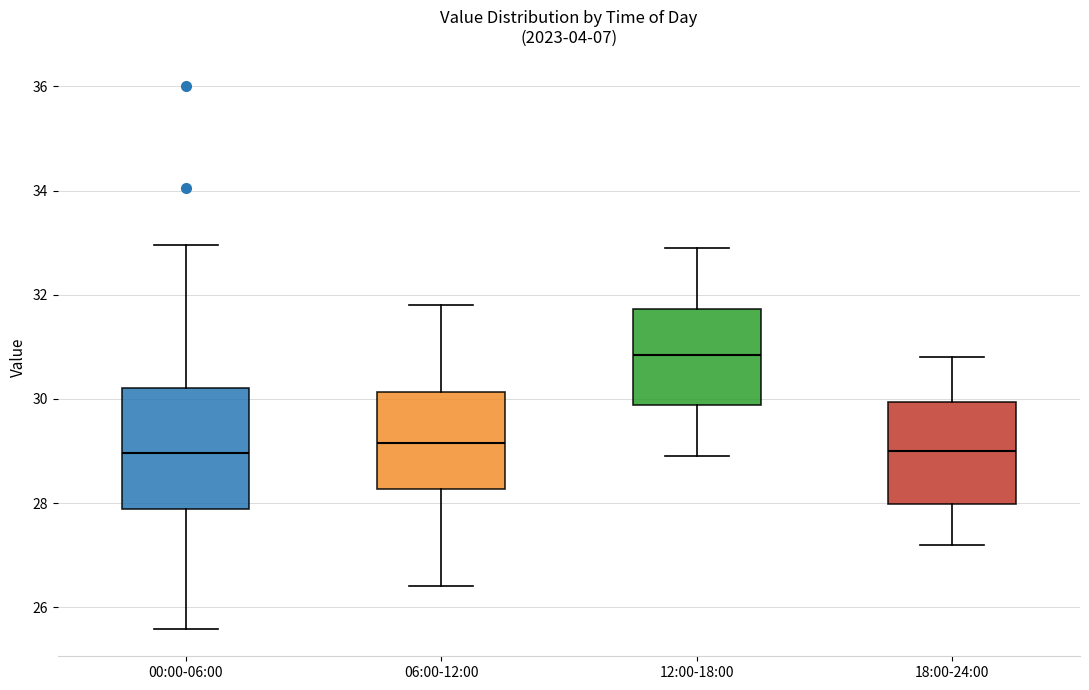

Reading left to right, read every box against the y-axis: the position of its median line, the range the box covers, and the ends of its whiskers. The values are not printed on the chart, so give them approximately, as read against the axis.

00:00-06:00: median 29.0, box 27.8 to 30.2, whiskers 25.6 to 33.0
06:00-12:00: median 29.2, box 28.2 to 30.2, whiskers 26.4 to 31.8
12:00-18:00: median 30.8, box 29.8 to 31.8, whiskers 29.0 to 33.0
18:00-24:00: median 29.0, box 28.0 to 30.0, whiskers 27.2 to 30.8